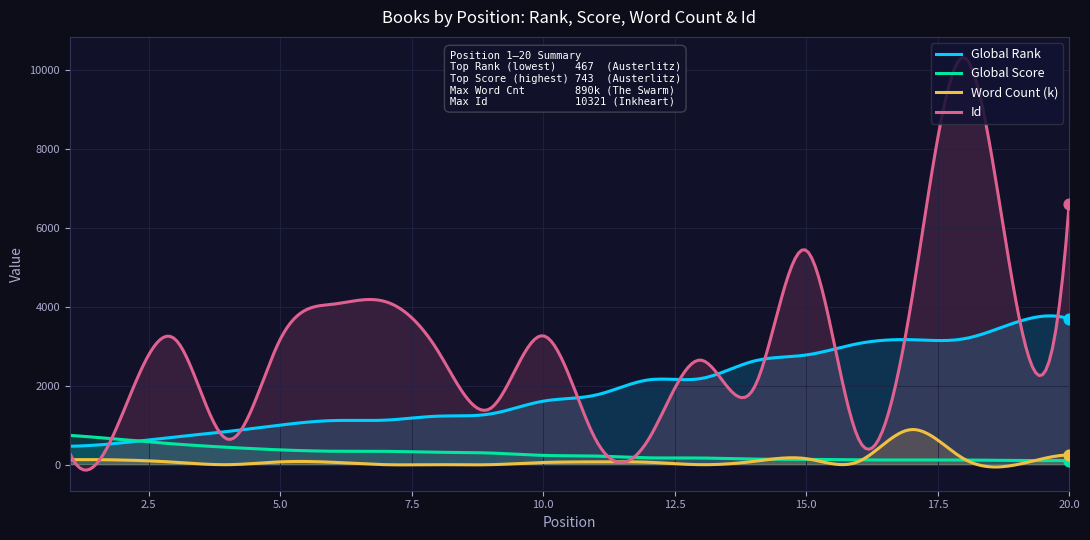

At which category is the sum across all series the highest?

18